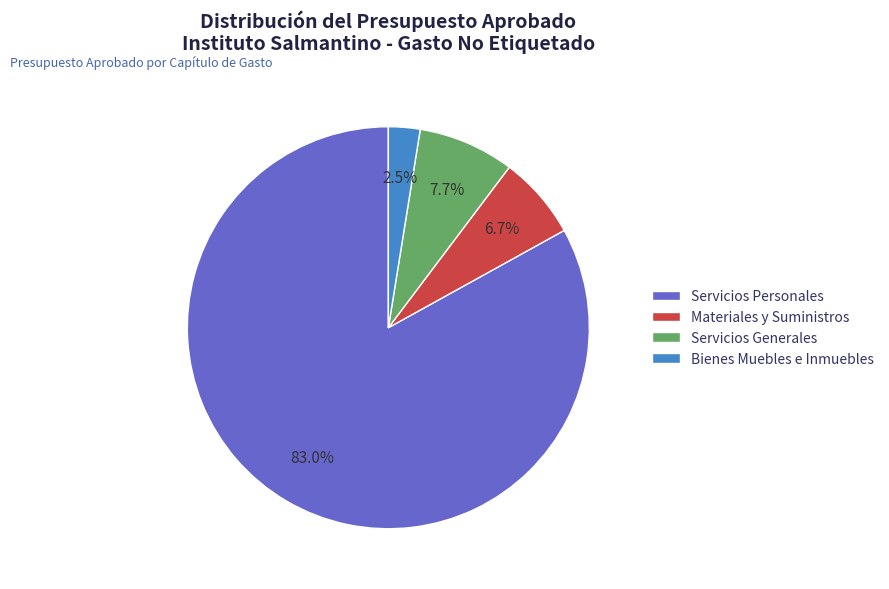

To the nearest percent, what portion does Servicios Generales represent?

8%